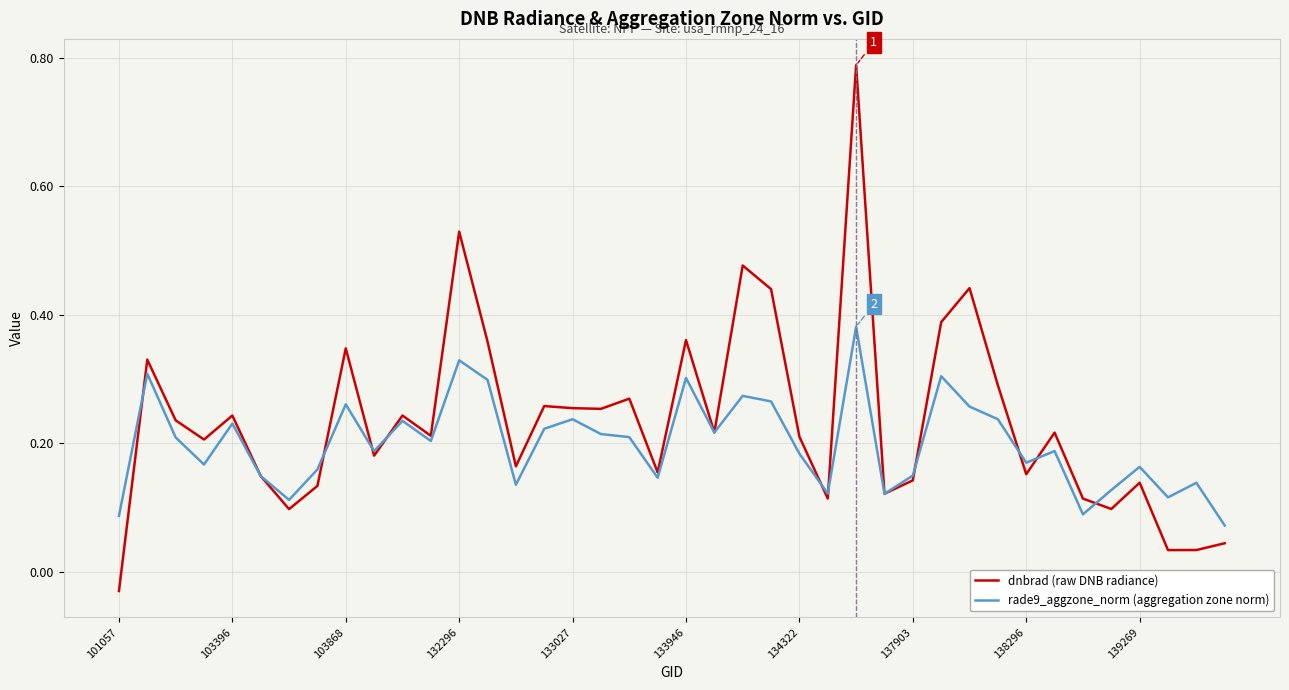

Rank the series by their maximum value, from lowest to highest.

rade9_aggzone_norm (aggregation zone norm), dnbrad (raw DNB radiance)